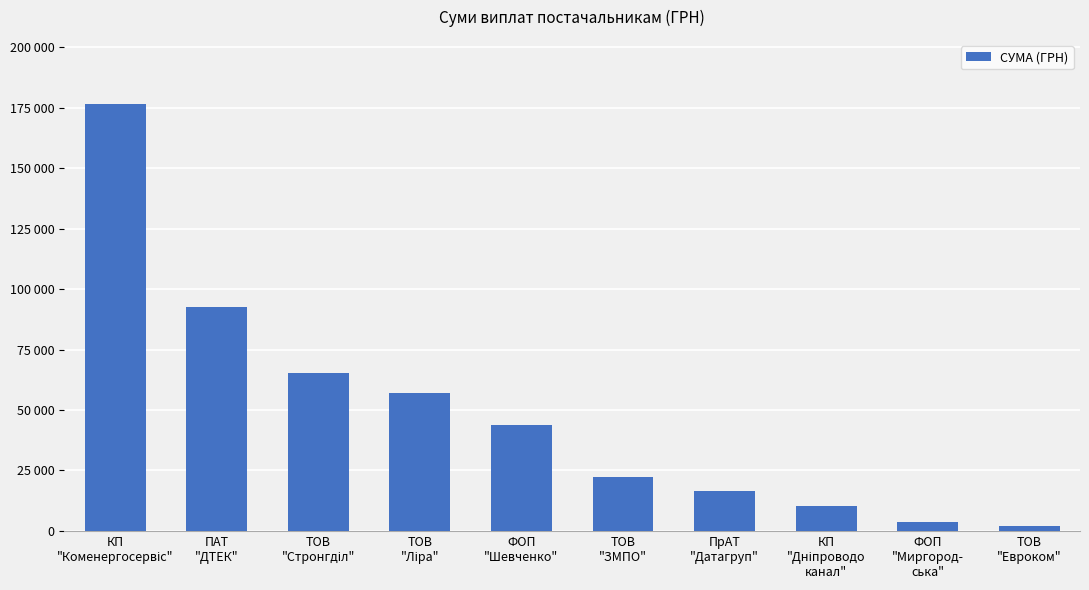

What position from the left is КП
"Дніпроводо
канал"?

8